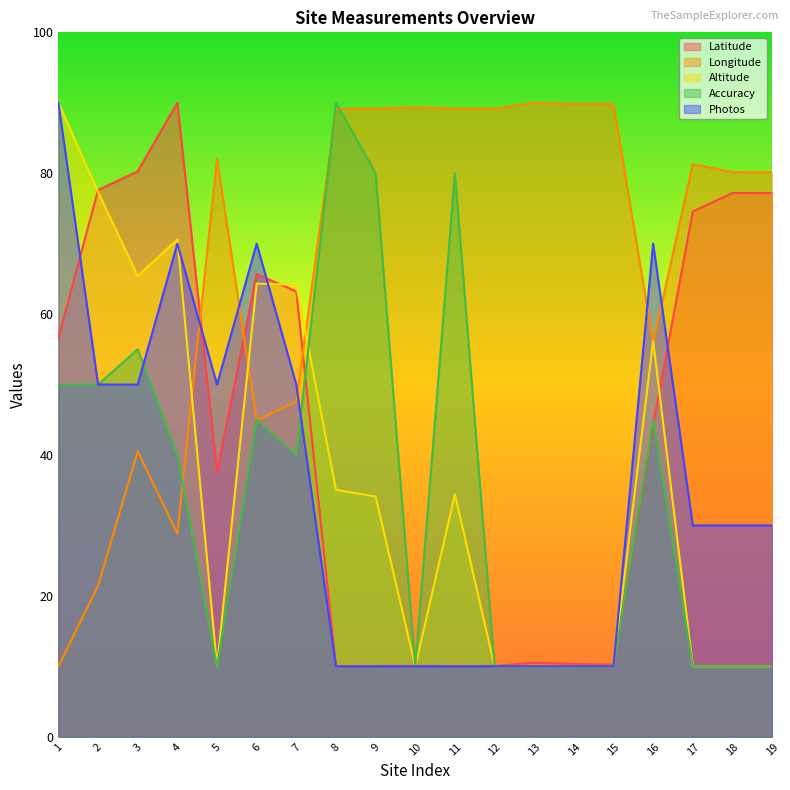

Is the value of Latitude at 19 greater than the value of Accuracy at 10?

Yes